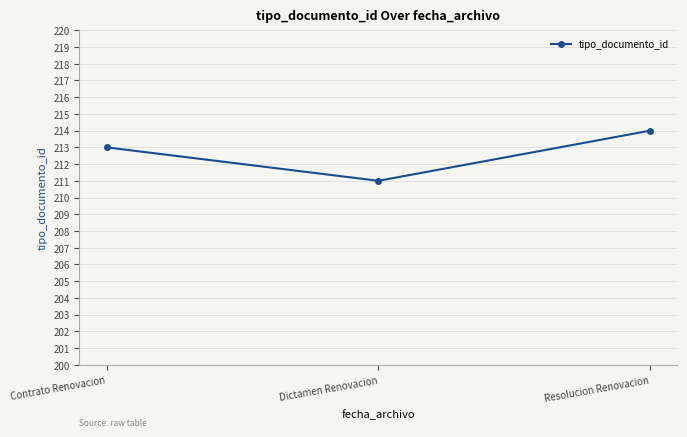

Reading right to left, what are all the values shown in this chart?

Resolucion Renovacion=214	Dictamen Renovacion=211	Contrato Renovacion=213